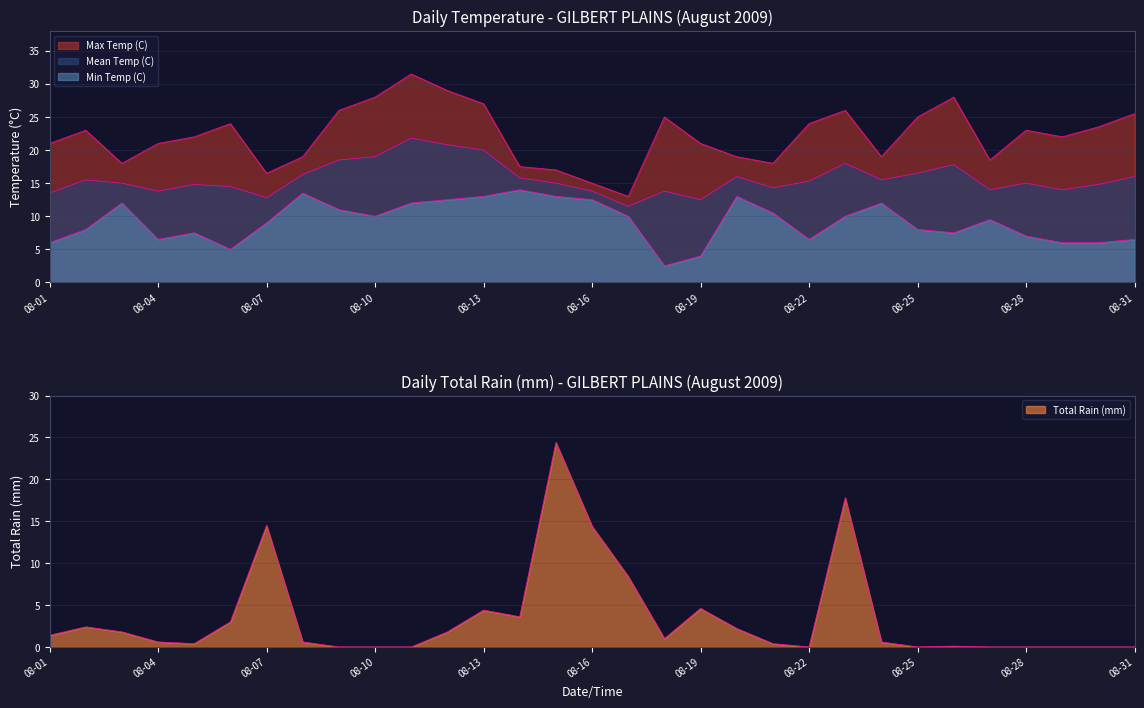

What is the highest value of the Max Temp (C) series?

31.5